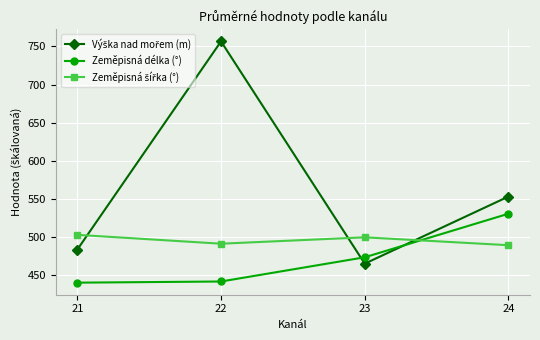

What is the total value across all series at 22?

1689.2